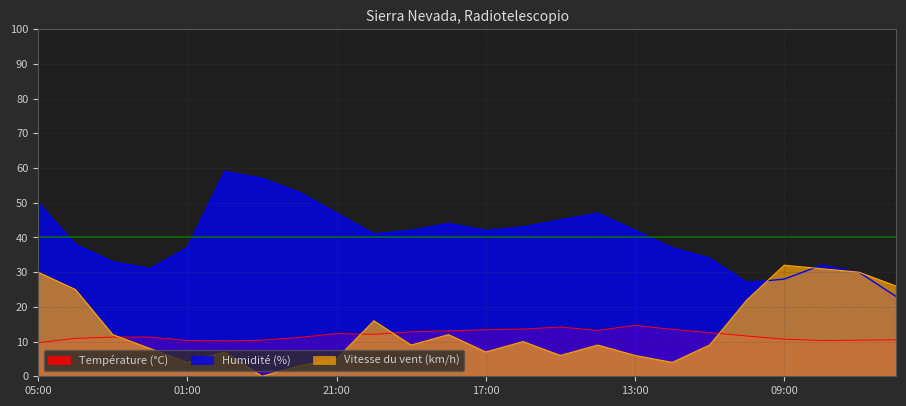

Where is the first local maximum for Vitesse du vent (km/h)?

00:00